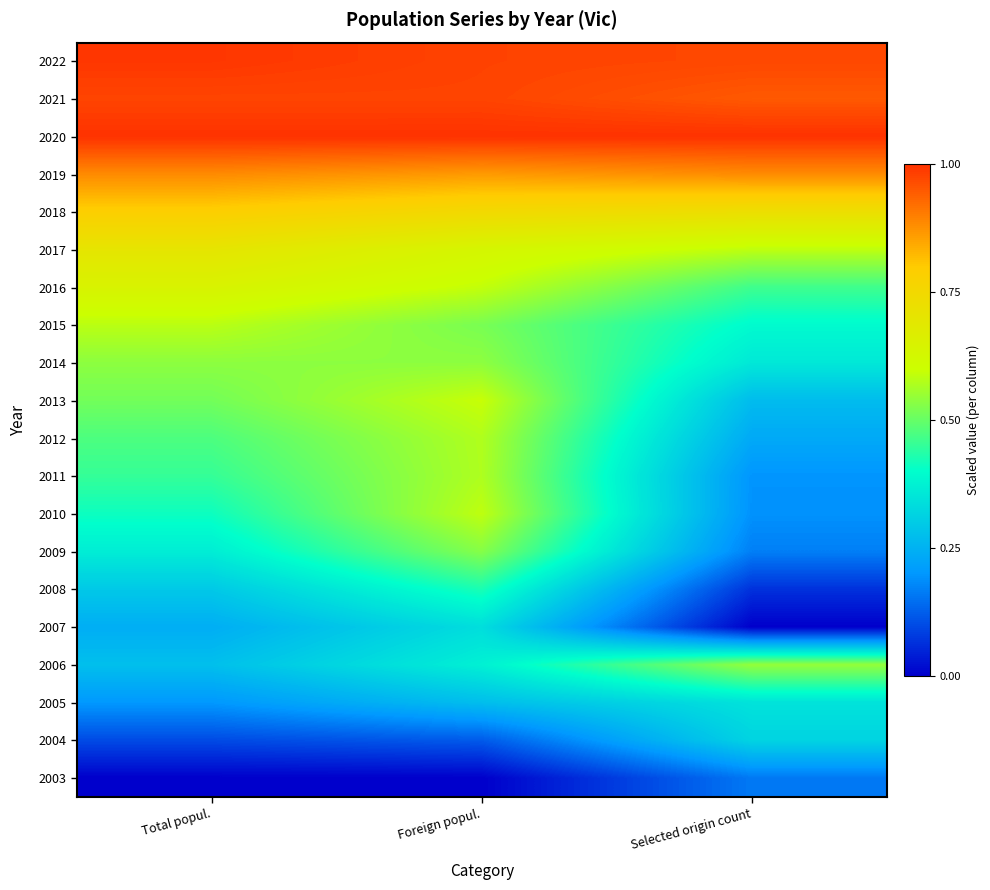

At Total popul., list the series in order from smallest to largest.

2003, 2004, 2005, 2007, 2006, 2008, 2009, 2010, 2011, 2012, 2013, 2014, 2015, 2016, 2017, 2018, 2019, 2021, 2022, 2020